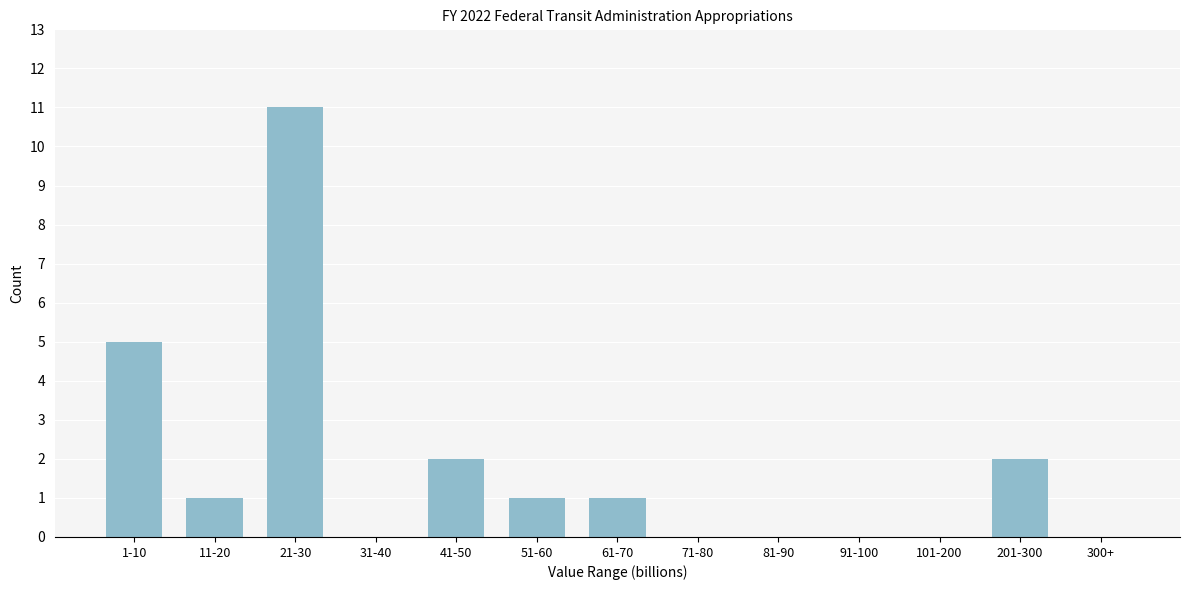

Reading right to left, list all the values displayed in this chart.

300+=0	201-300=2	101-200=0	91-100=0	81-90=0	71-80=0	61-70=1	51-60=1	41-50=2	31-40=0	21-30=11	11-20=1	1-10=5